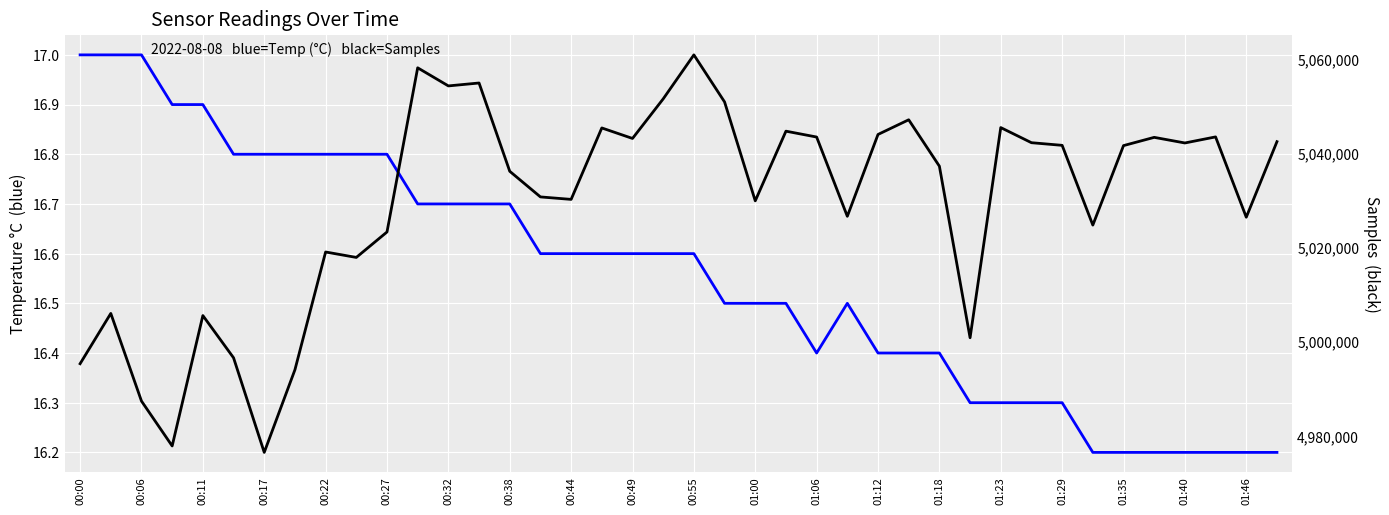

What are all the series names shown in the legend?

Temp, Samples